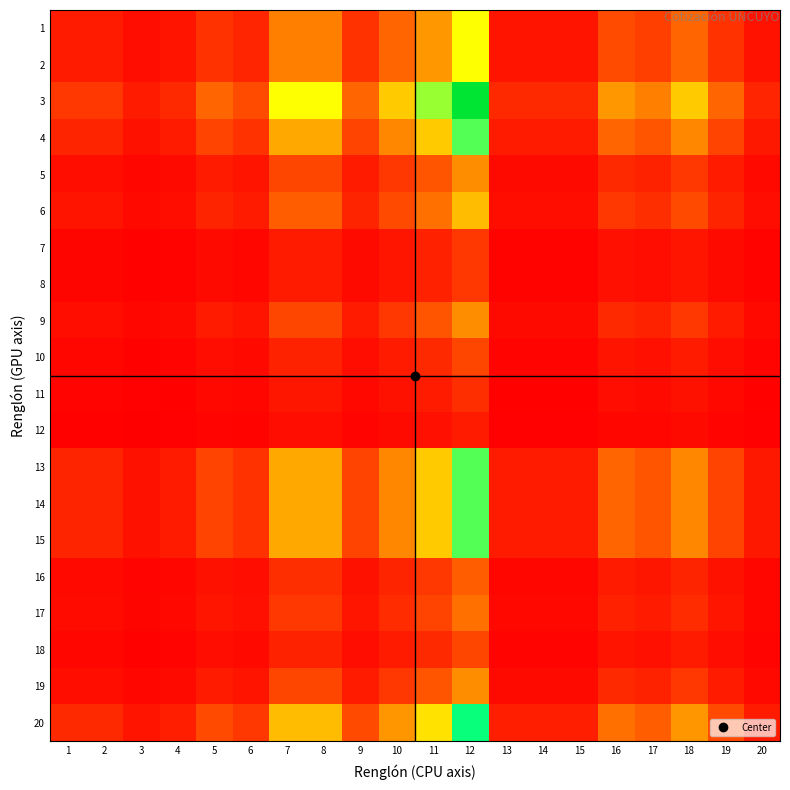

At which category does the chart reach its peak across all series?

12